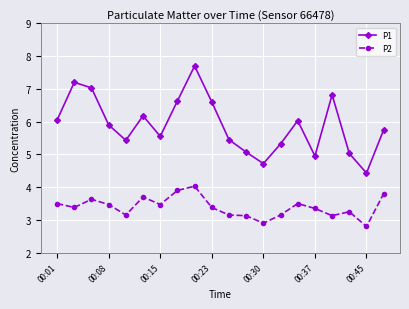

True or false: P2 and P1 cross at least once.

False